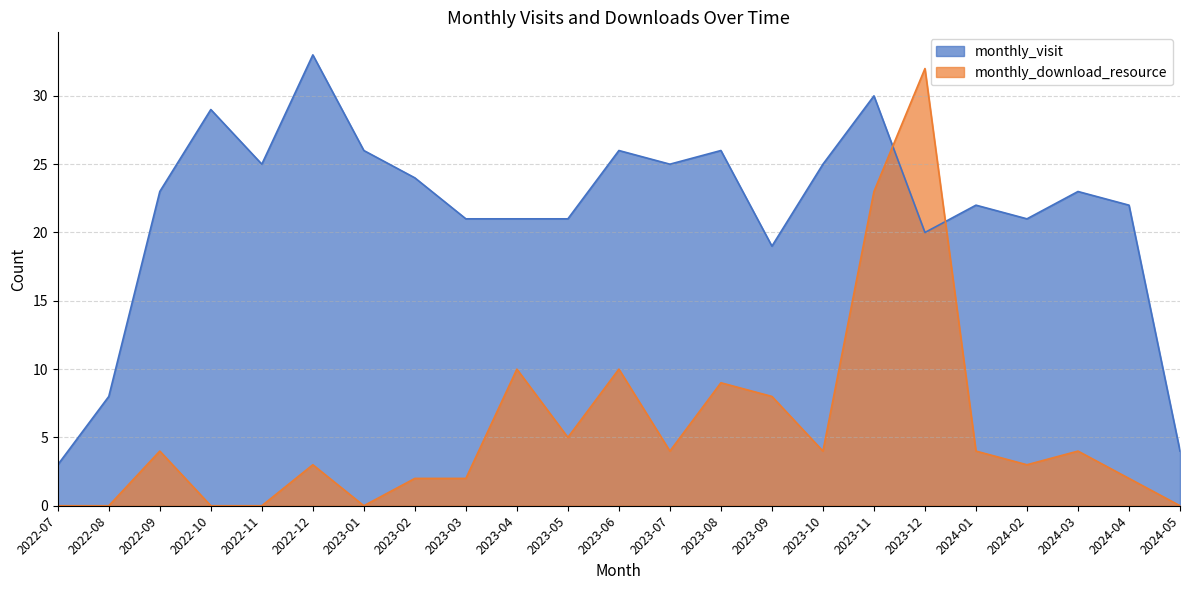

At which label is monthly_download_resource closest to 16?

2023-04